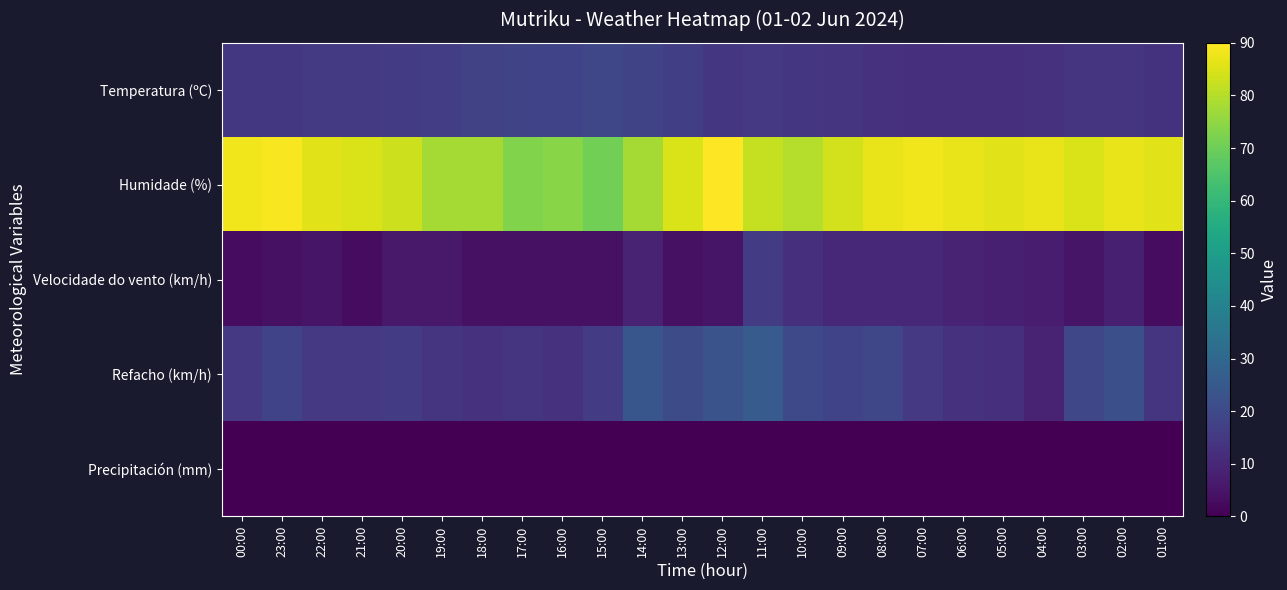

What is the difference between the highest and lowest values at 10:00?

80.0